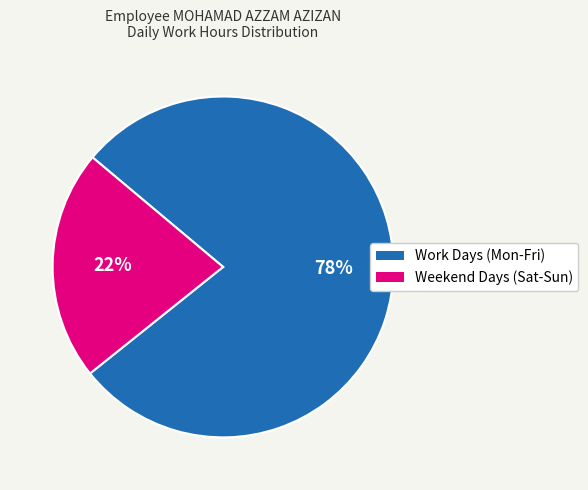

To the nearest percent, what is the difference between the largest and smallest slice percentages?

56%